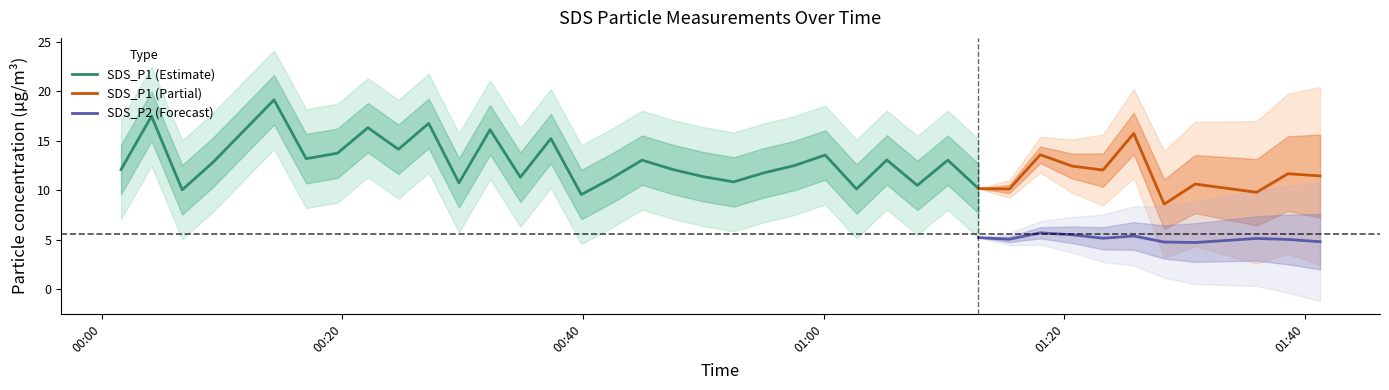

In SDS_P1, how many points are higher than both neighbors (excluding endpoints)?

14